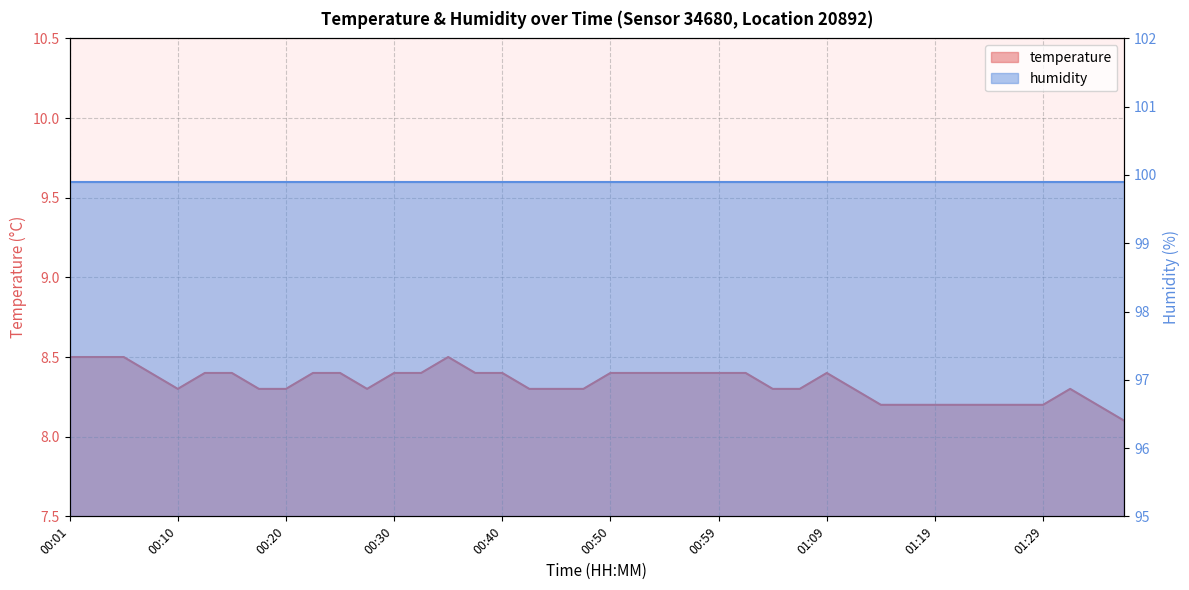

What is the value of the 22nd point from the left?

8.4